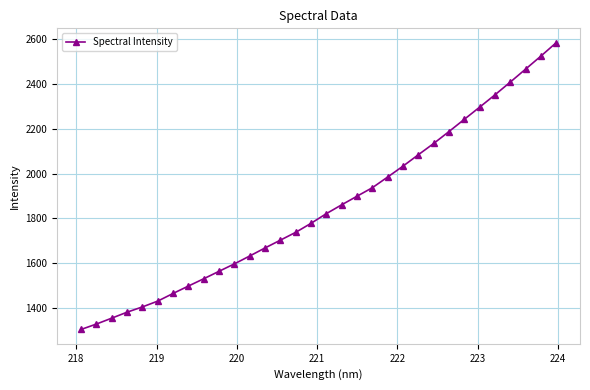

How many distinct data groups are displayed?

1